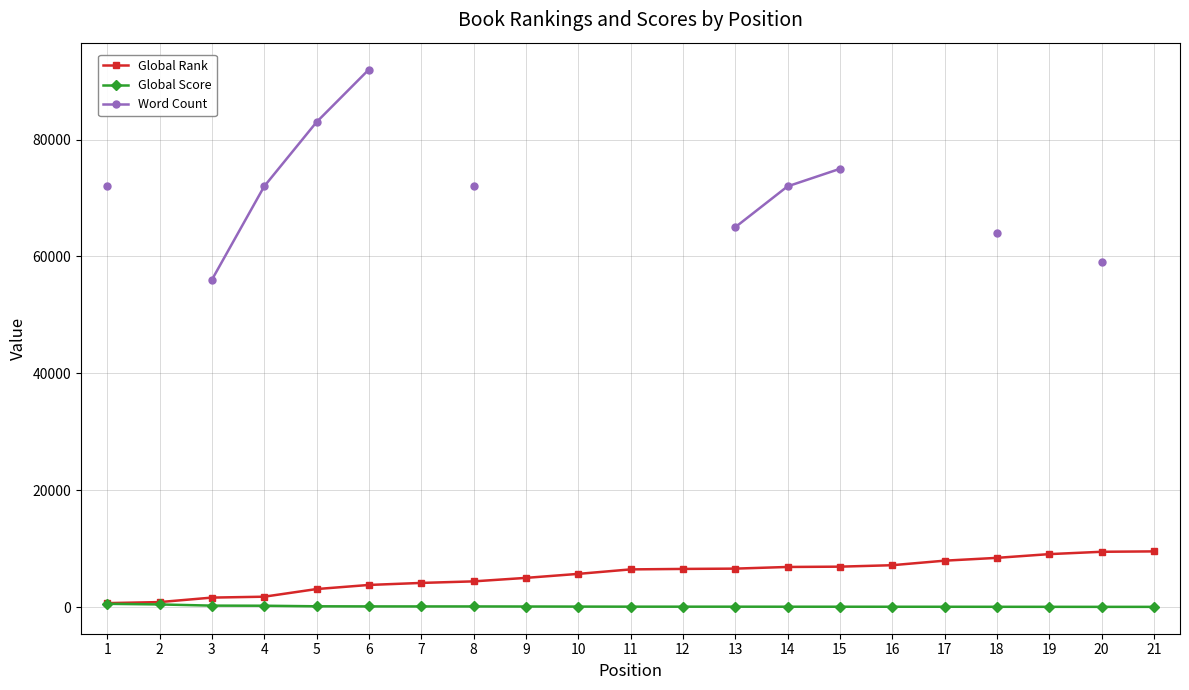

At which label does Global Score first exceed 59?

1